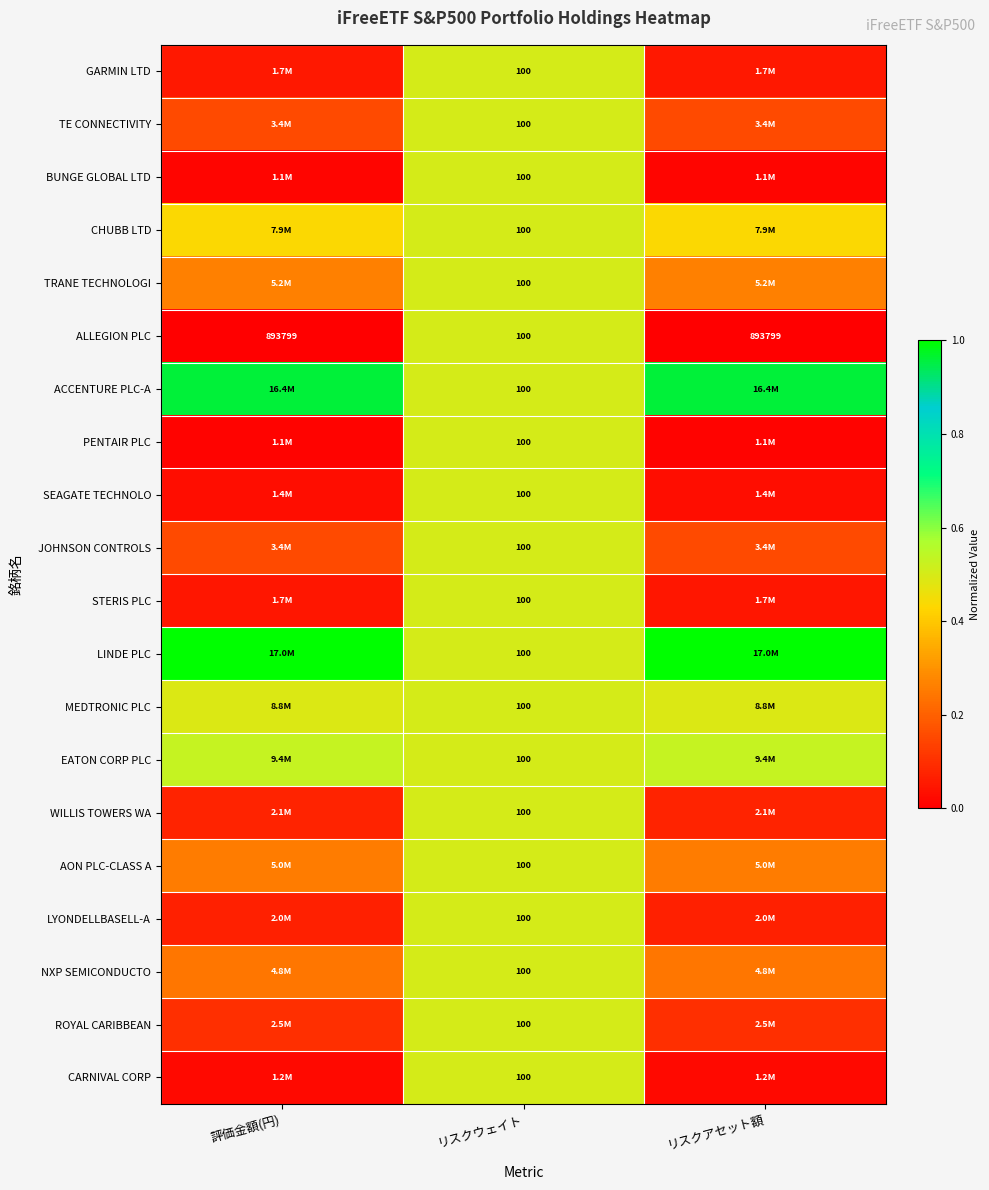

At which label is ALLEGION PLC closest to 446949?

リスクウェイト